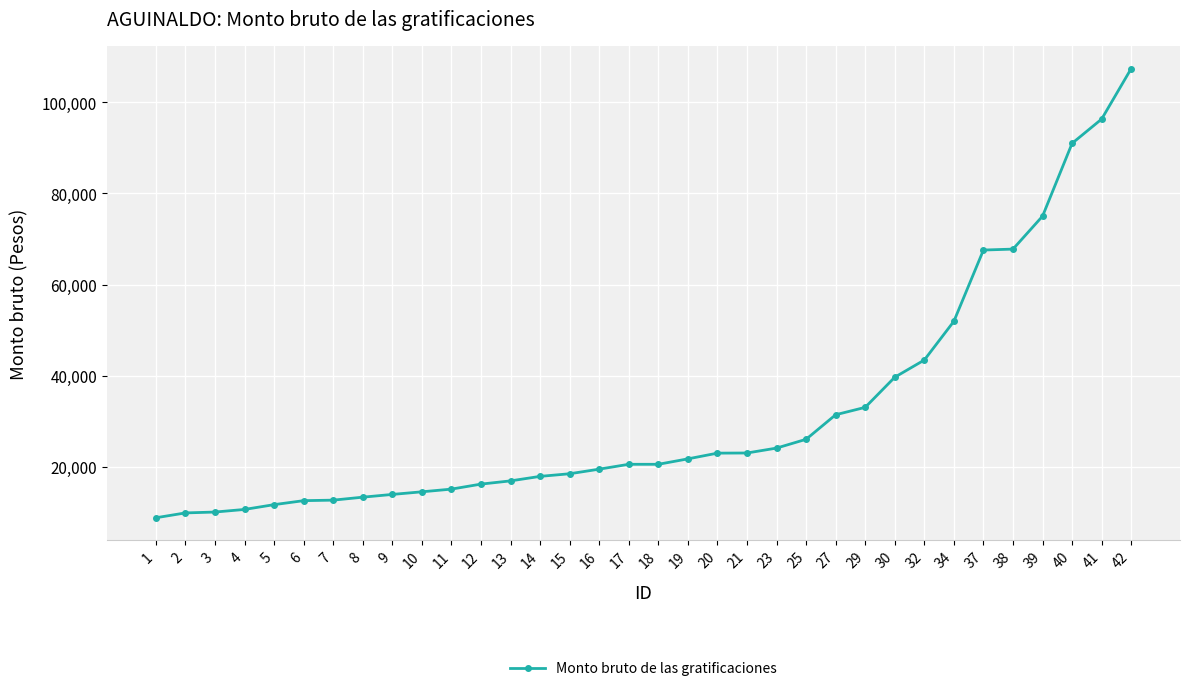

What is the difference between the values at 30 and 2?

29774